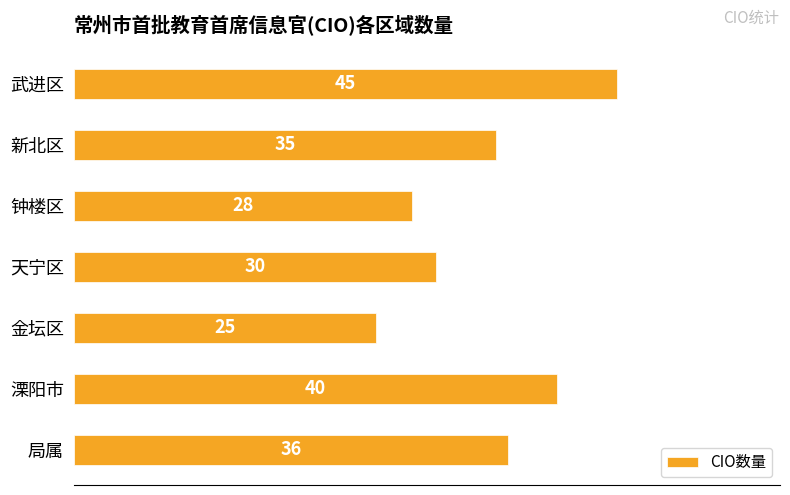

At which category does the chart reach its minimum across all series?

金坛区